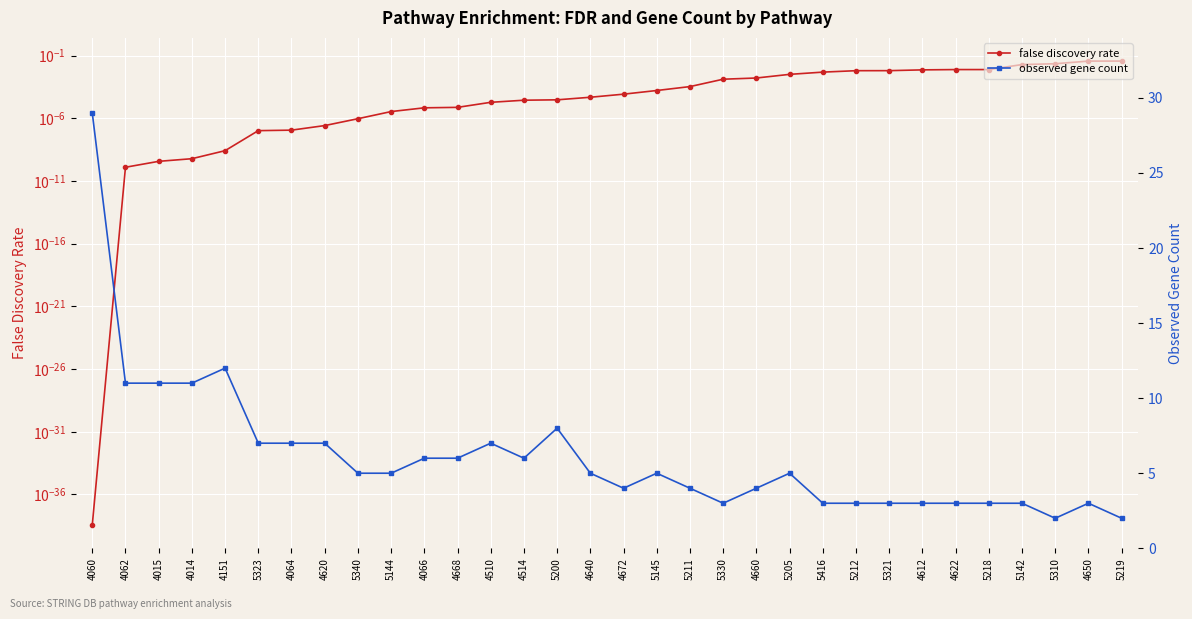

Between 5340 and 5142, which series saw the biggest shift?

observed gene count